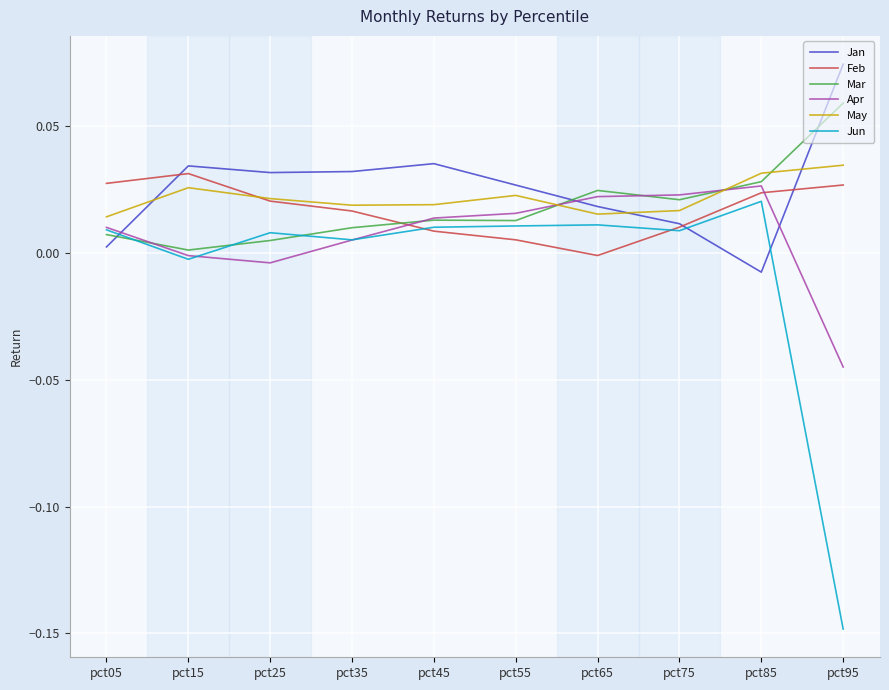

Is the value of Jun at pct35 greater than the value of May at pct15?

No